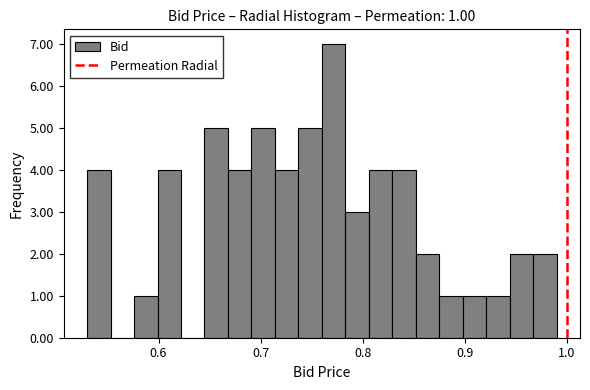

Read against the x-axis, roughly where is the centre of the tallest bar?

0.77